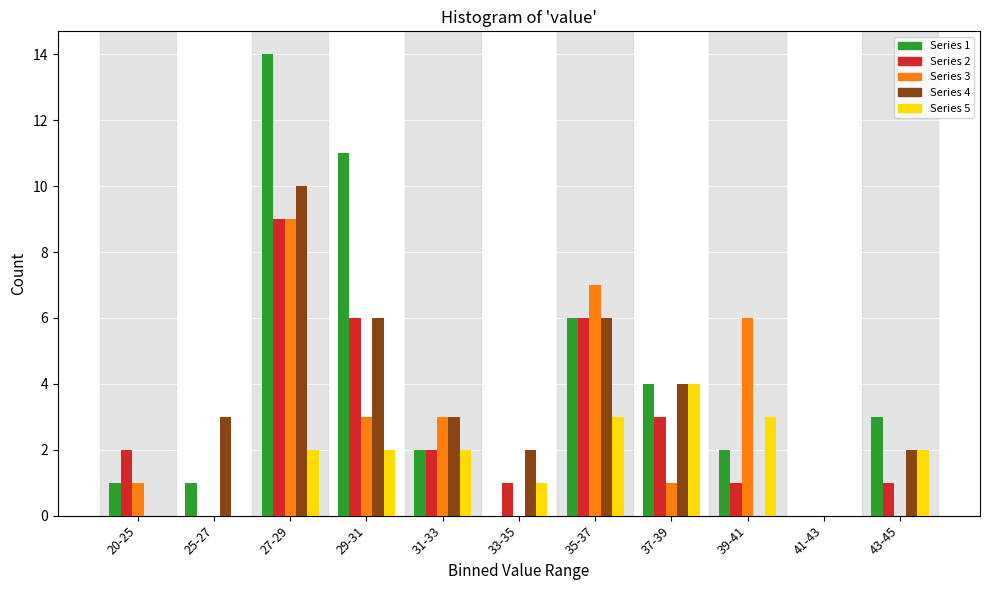

What is the total value across all series at 20-25?

4